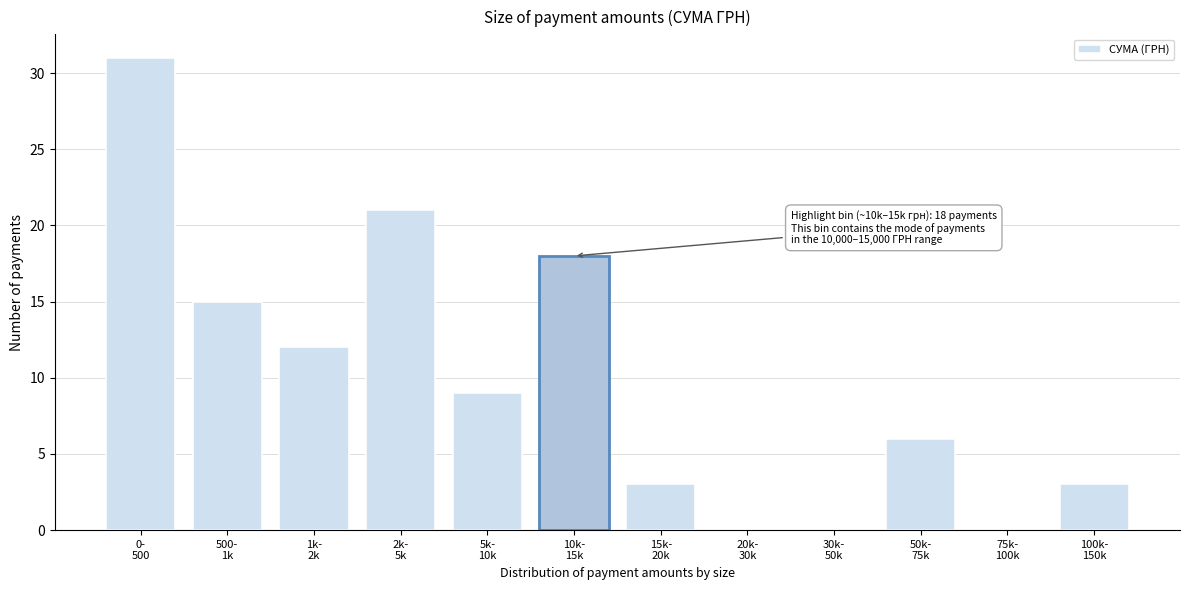

What is the greatest value displayed?

31